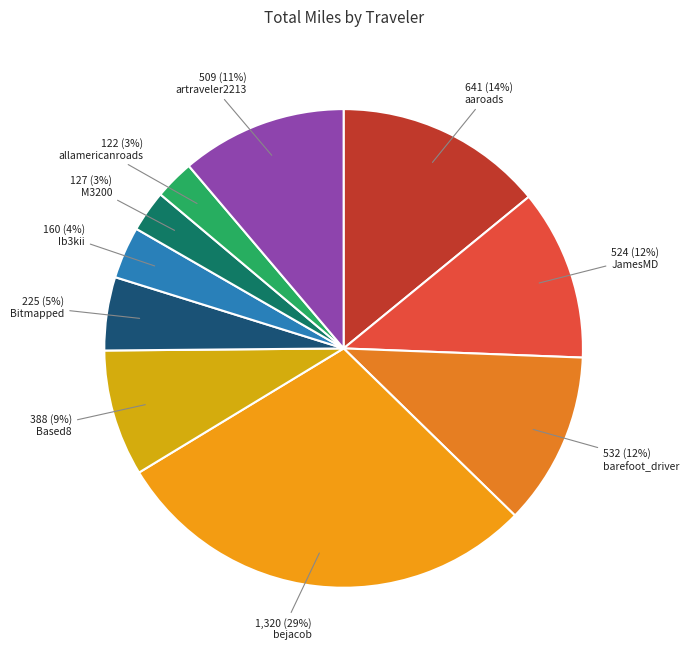

Which has a higher value, bejacob or barefoot_driver?

bejacob